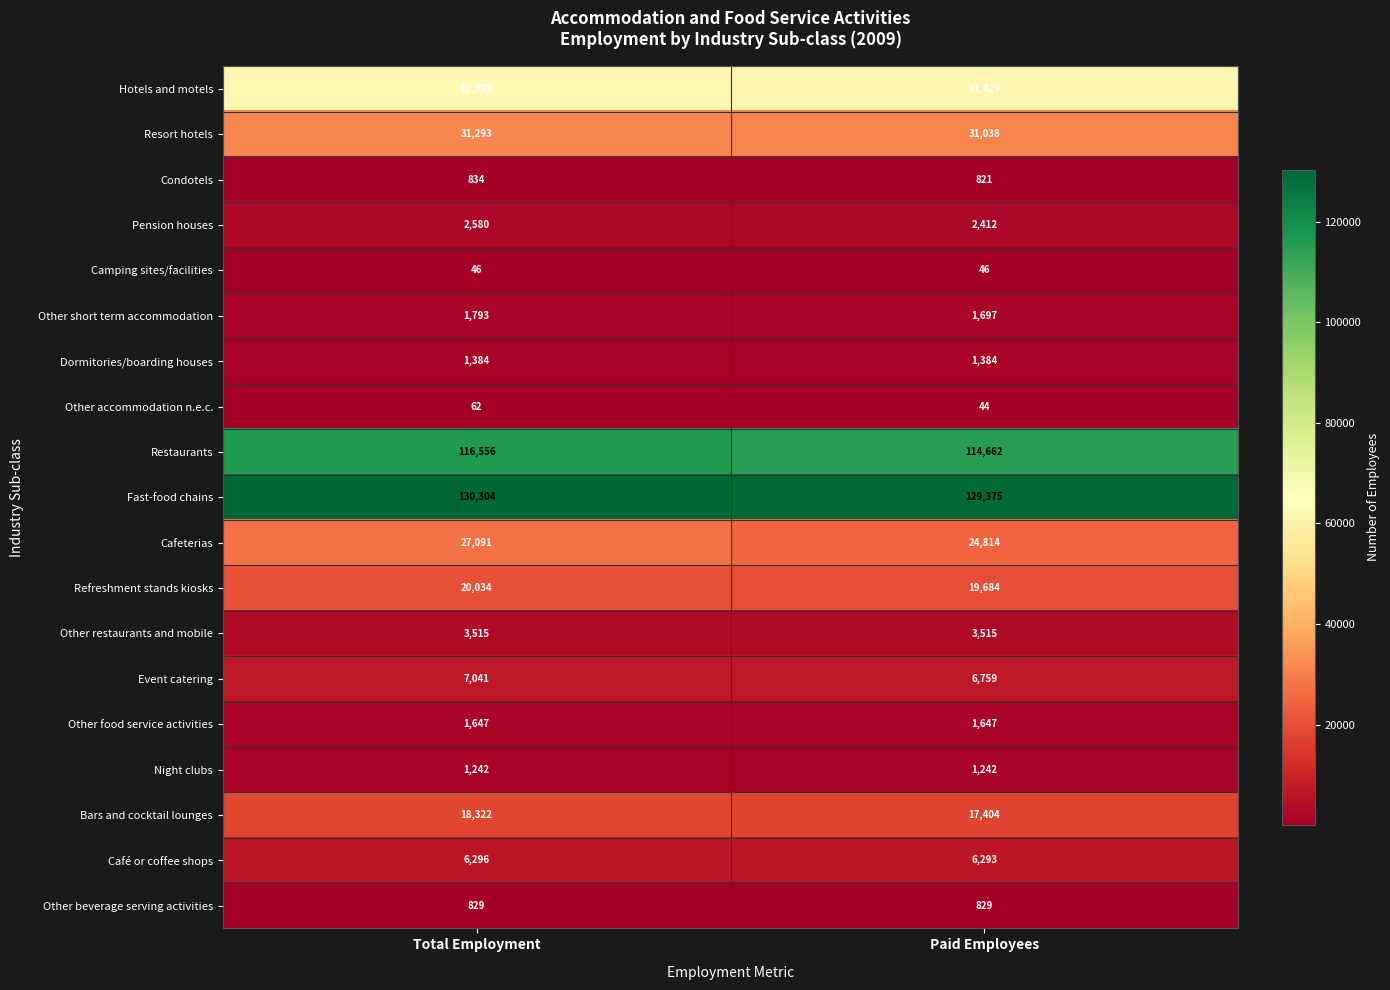

Which category has the highest value across all series?

Total Employment